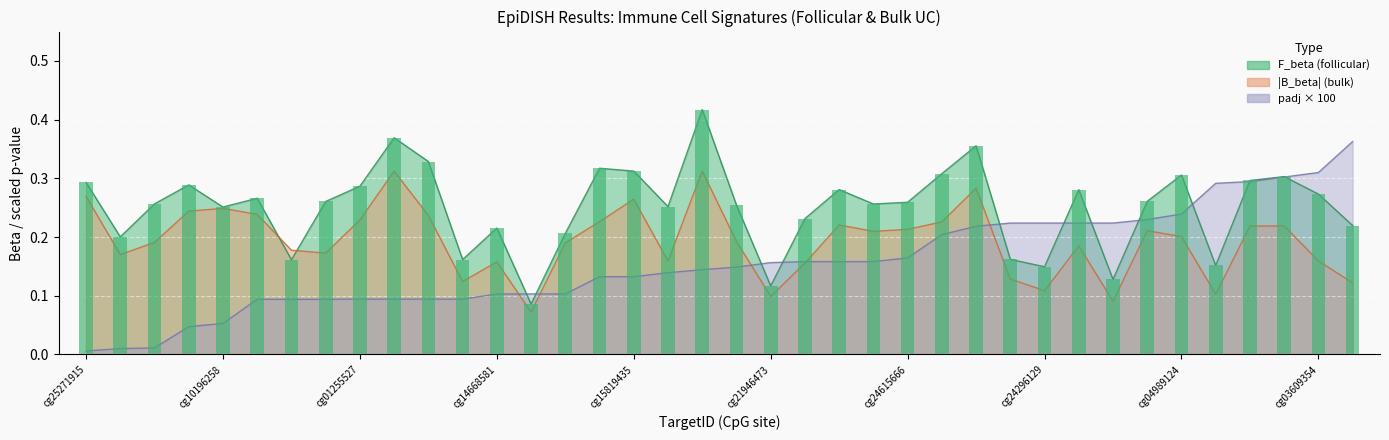

What is the label of the 11th bar from the left?

cg23730277